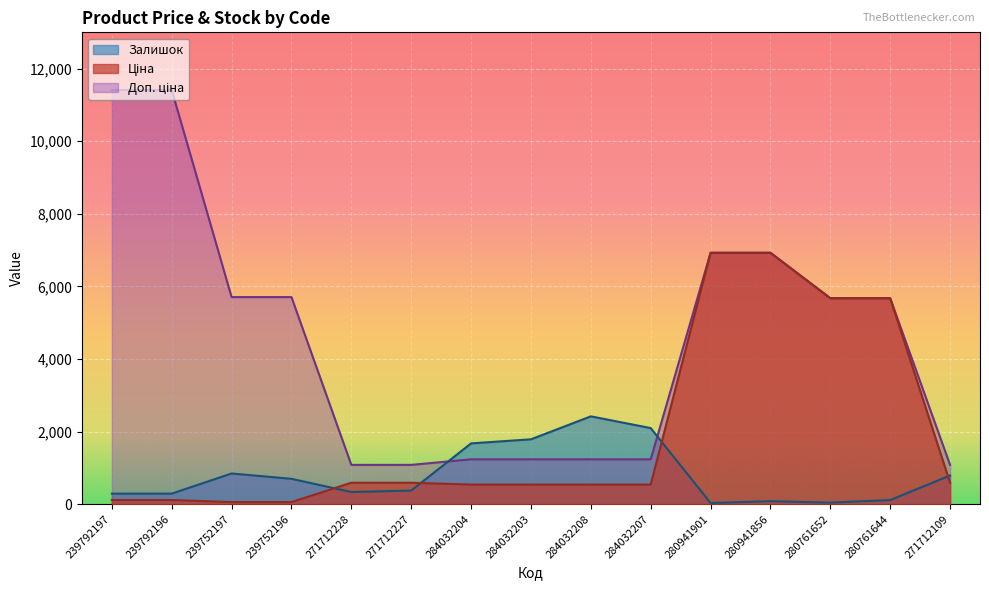

What is the difference between the Залишок values at 280941856 and 271712109?

709.0